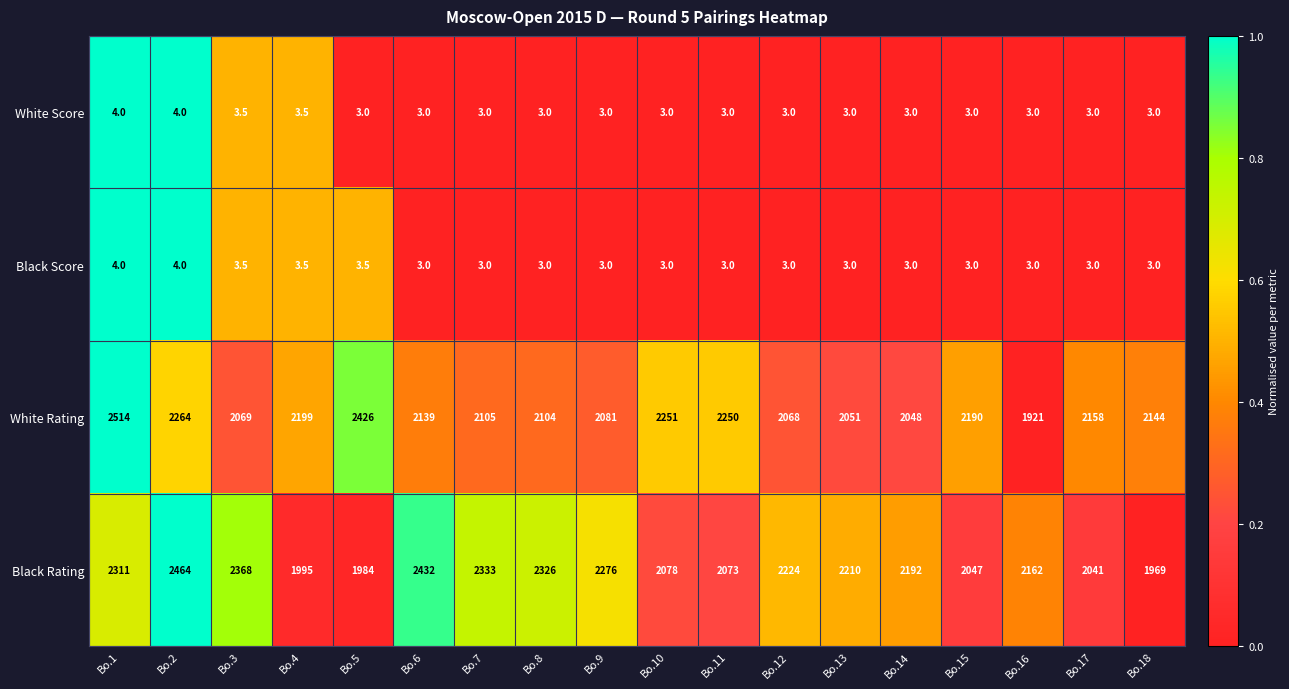

What is the total value across all series at Bo.6?

4577.0